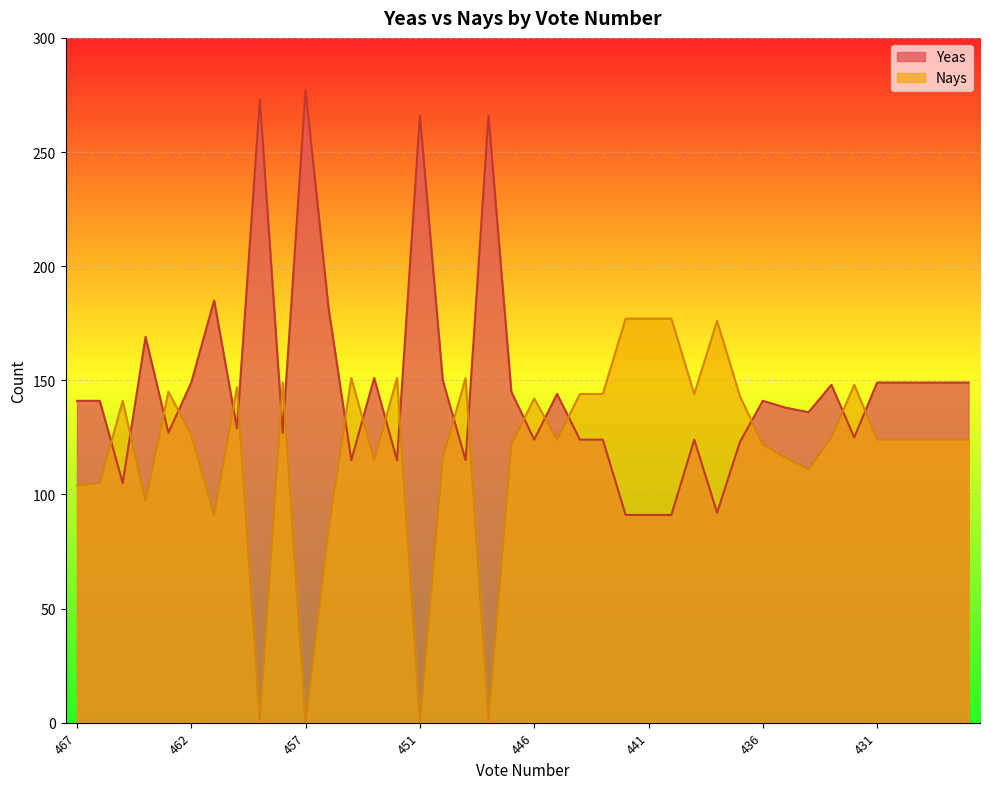

At how many categories does at least one series exceed 249?

4